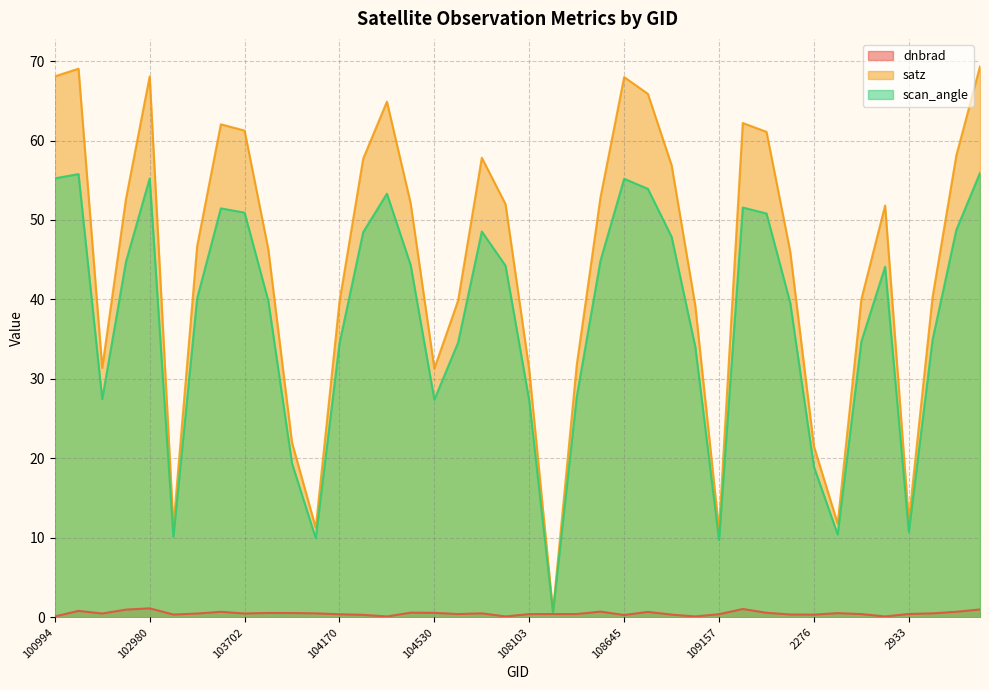

What is the label of the 23rd point from the left?

108455